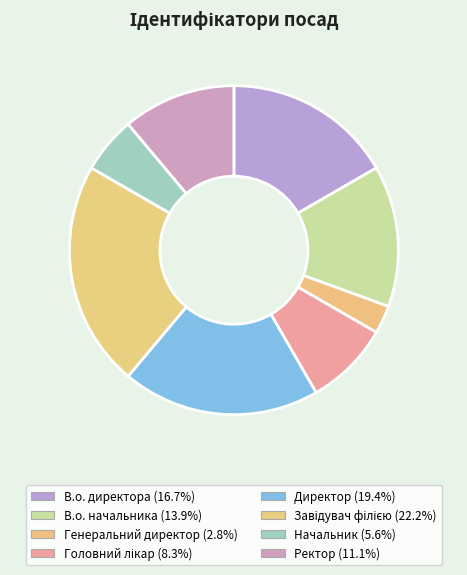

Which category has the biggest portion of the pie?

Завідувач філією